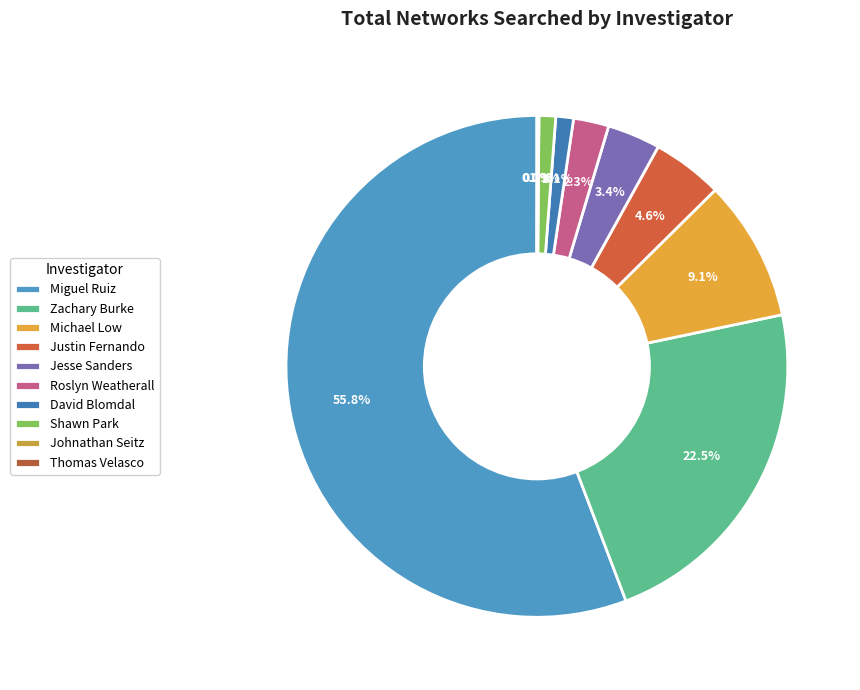

True or false: Roslyn Weatherall accounts for 12% of the total.

False